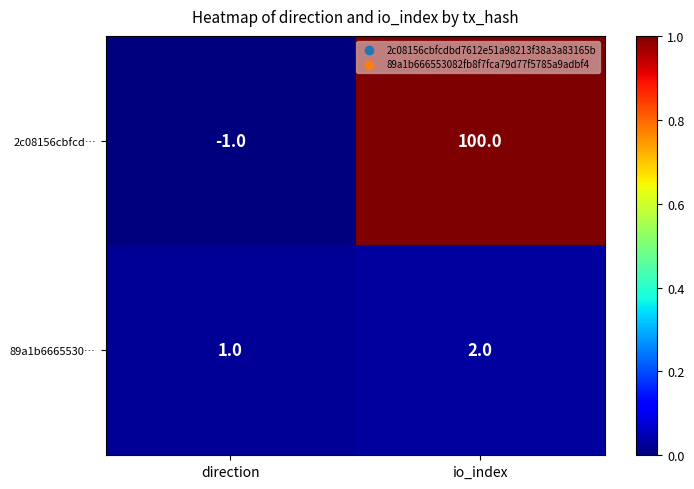

Reading right to left, transcribe all the data shown in this chart.

2c08156cbfcd…: io_index=100	direction=-1
89a1b6665530…: io_index=2	direction=1